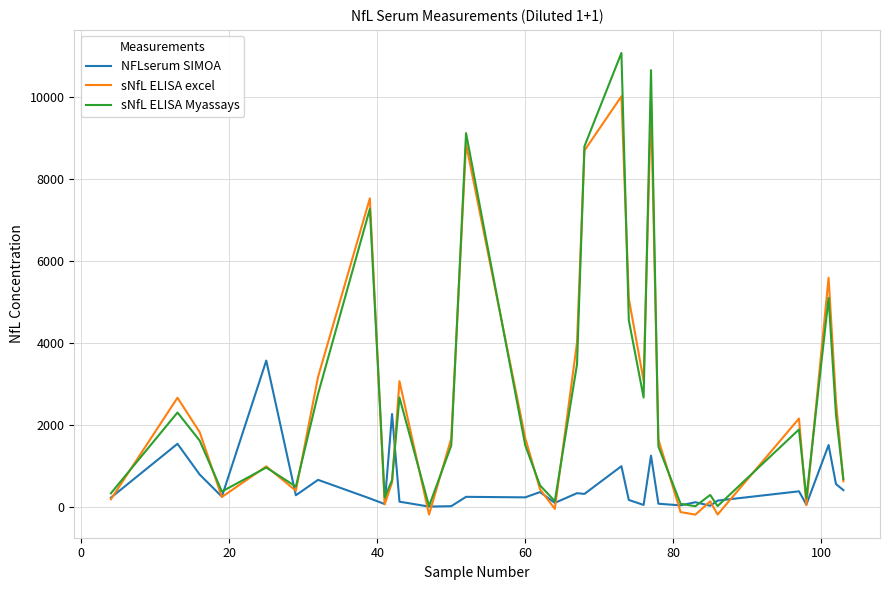

What is the maximum value shown in the chart?

11080.0